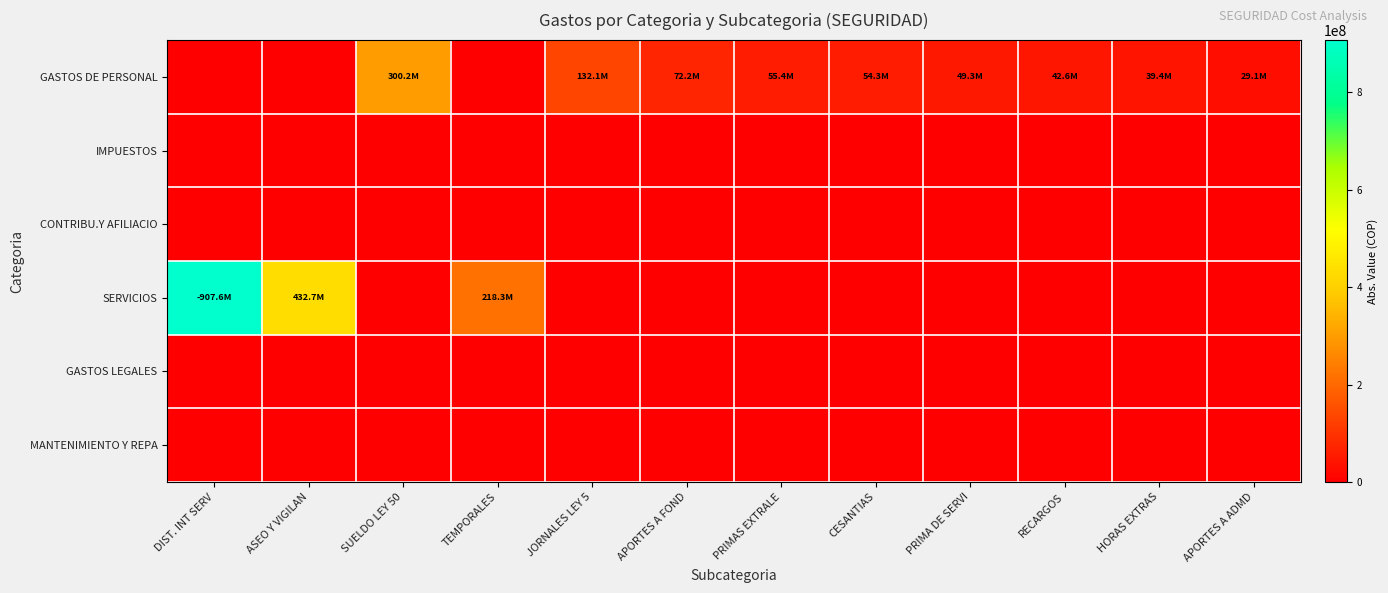

Count the number of categories in the chart.

12